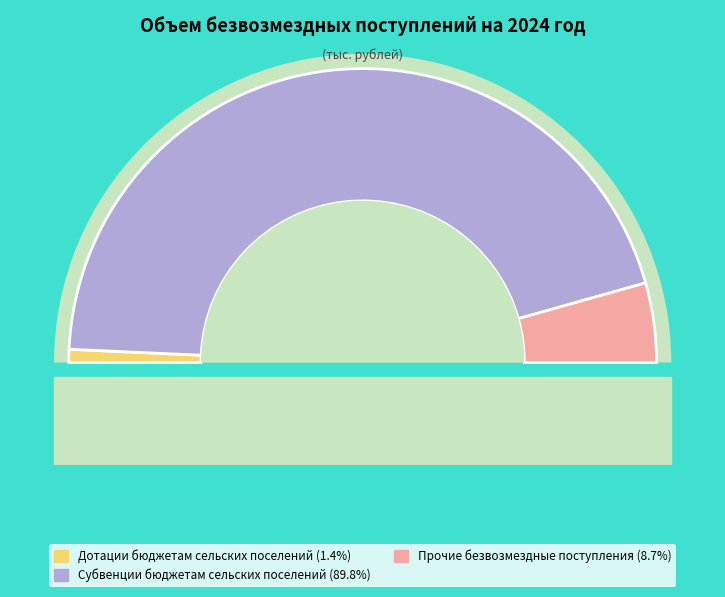

To the nearest percent, what portion does Прочие безвозмездные поступления represent?

9%